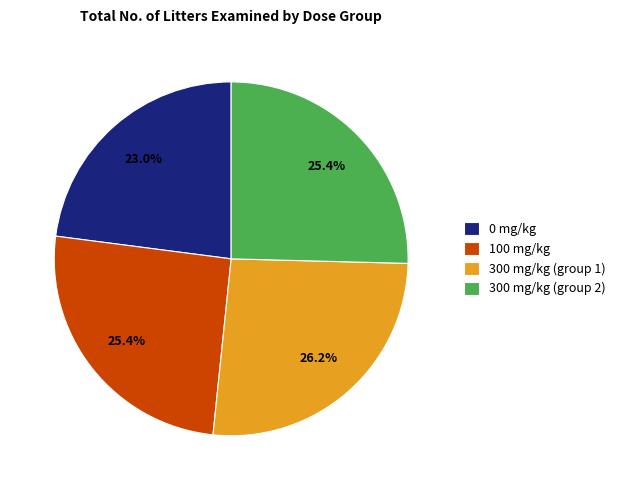

Is it true that 0 mg/kg is 23% of the pie?

True